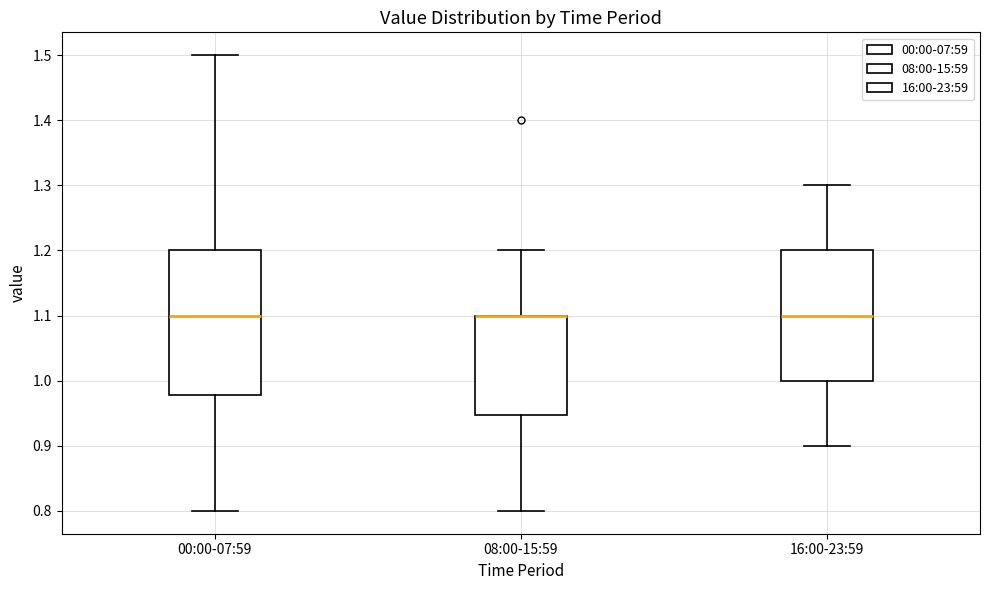

Which box is the tallest, from its lower edge to its upper edge?

00:00-07:59